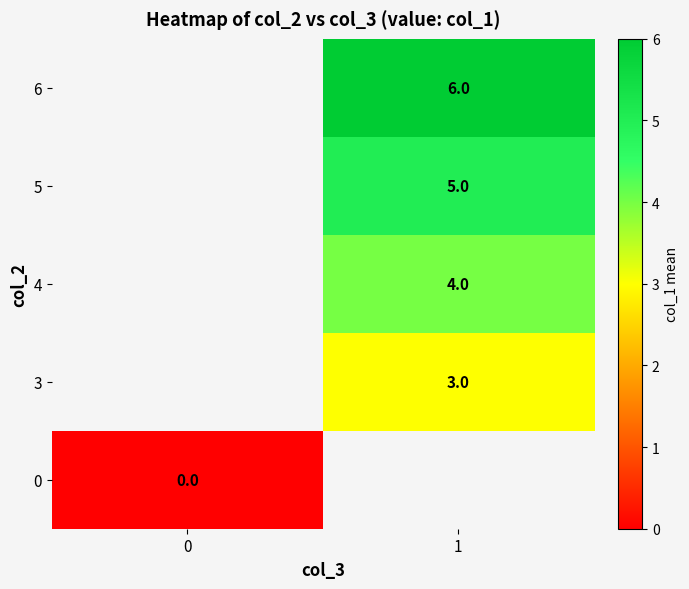

True or false: 5 has a value of 3.1 at 1.

False